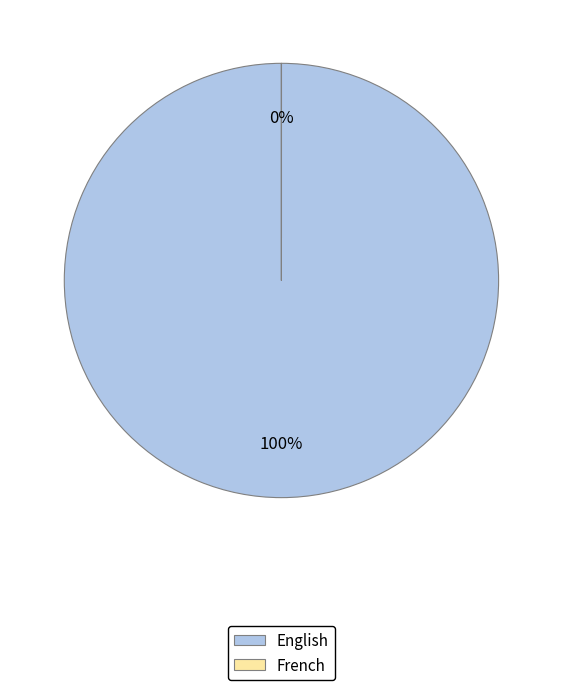

What is the largest slice in the pie chart?

English